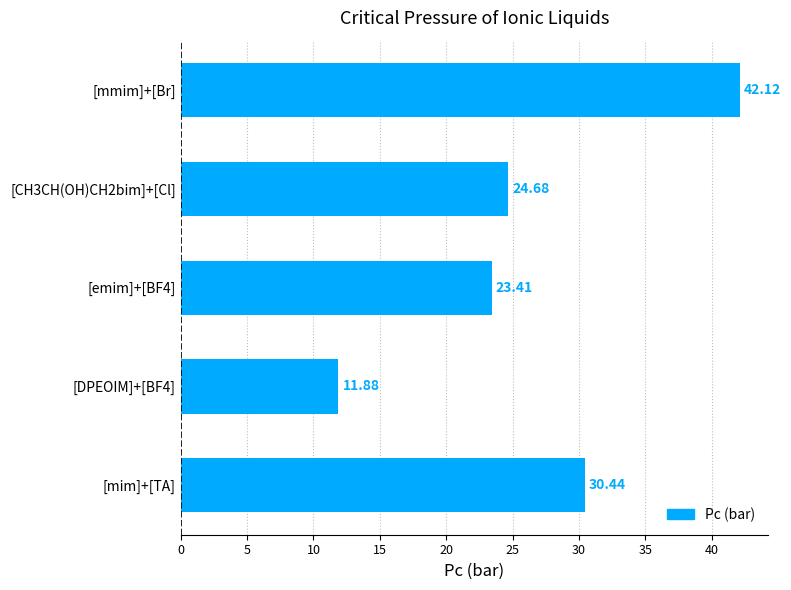

List the labels in order of value, smallest first.

[DPEOIM]+[BF4], [emim]+[BF4], [CH3CH(OH)CH2bim]+[Cl], [mim]+[TA], [mmim]+[Br]